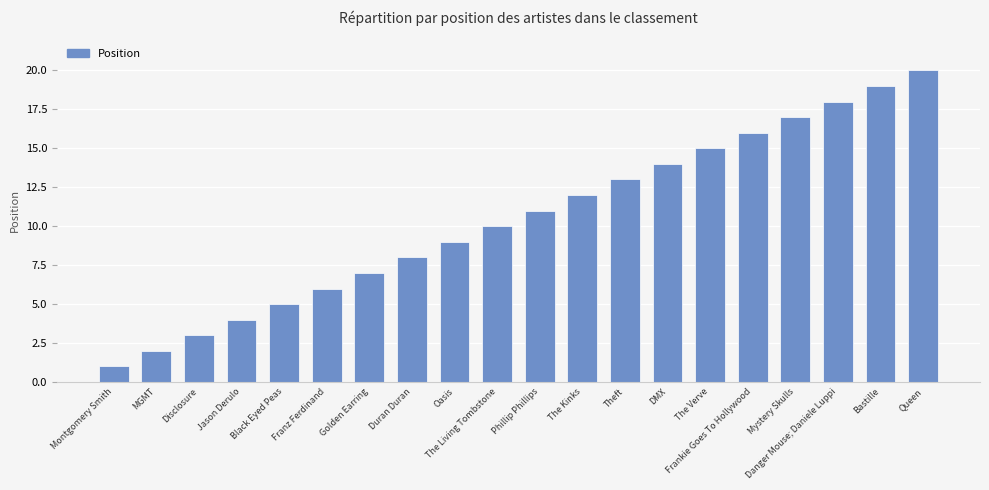

Between The Living Tombstone and Franz Ferdinand, which is larger?

The Living Tombstone